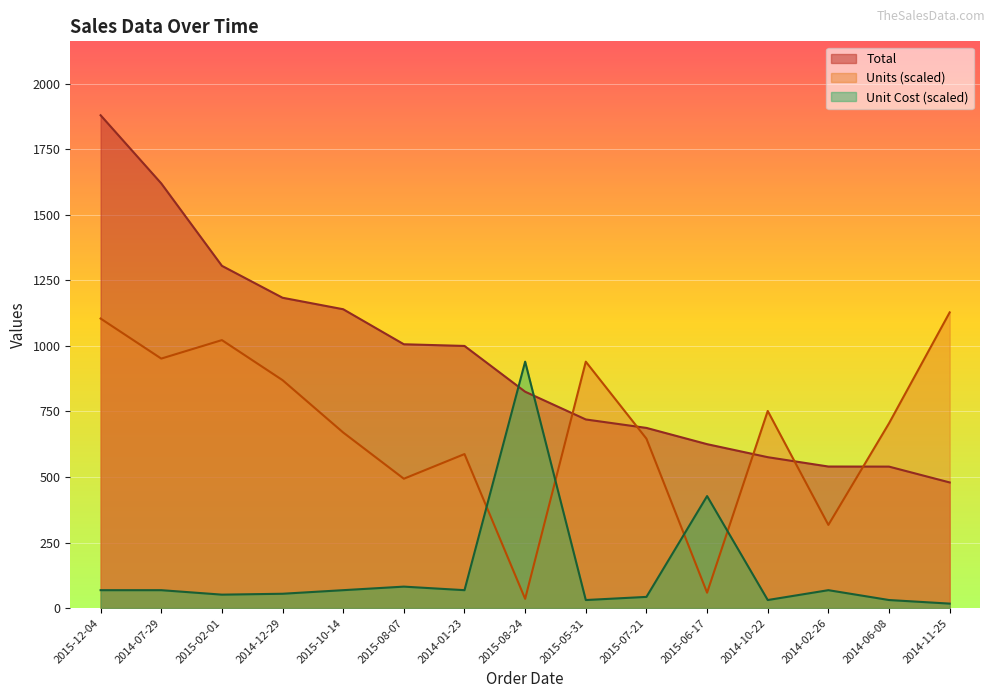

How many lines are shown in the chart?

3